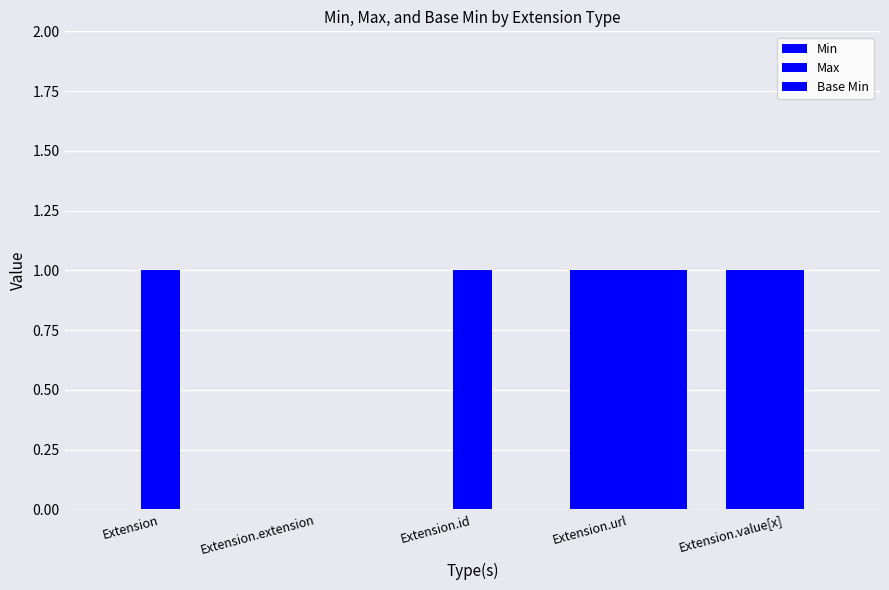

Is the value of Base Min at Extension.id greater than the value of Min at Extension.id?

No